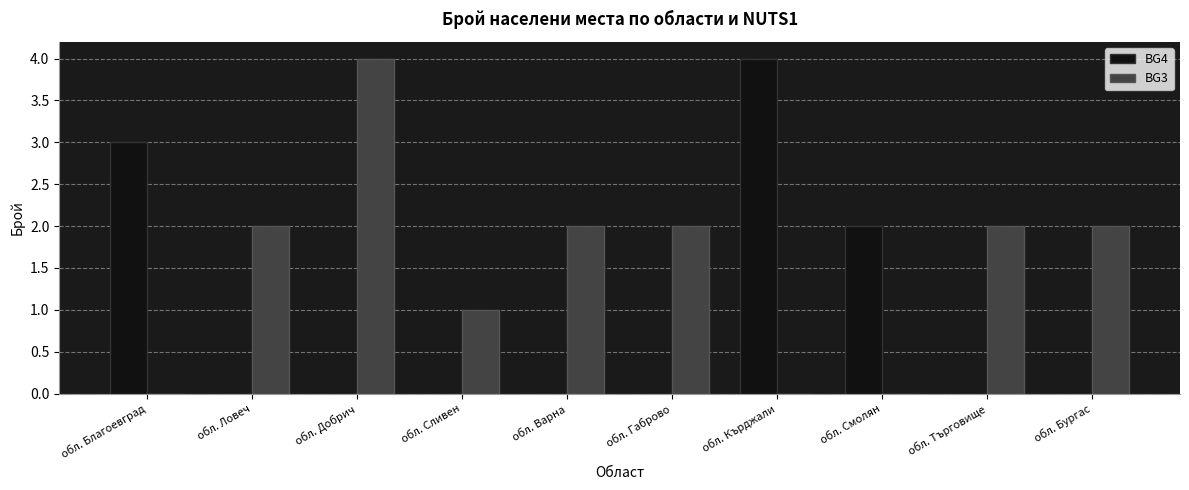

How many groups of bars are there?

10